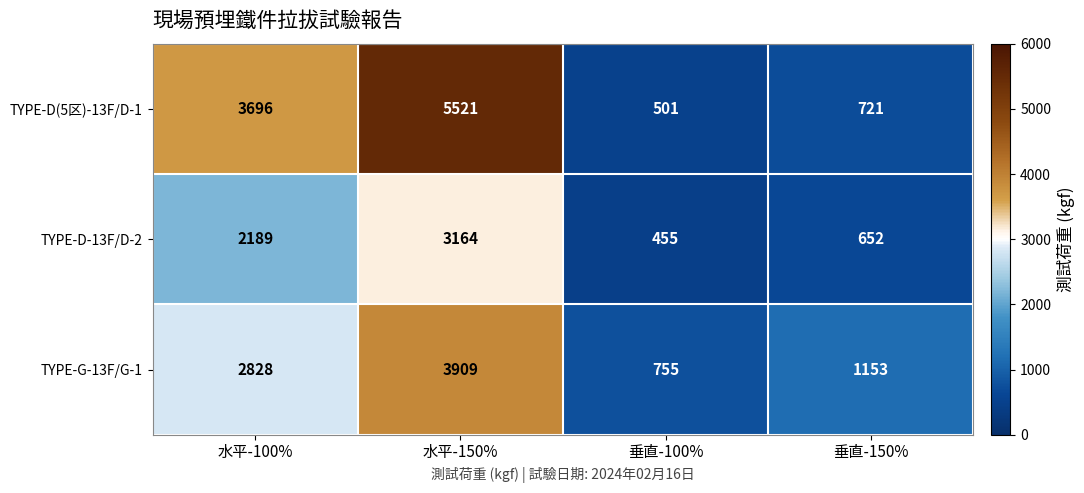

At which category is the sum across all series the highest?

水平-150%